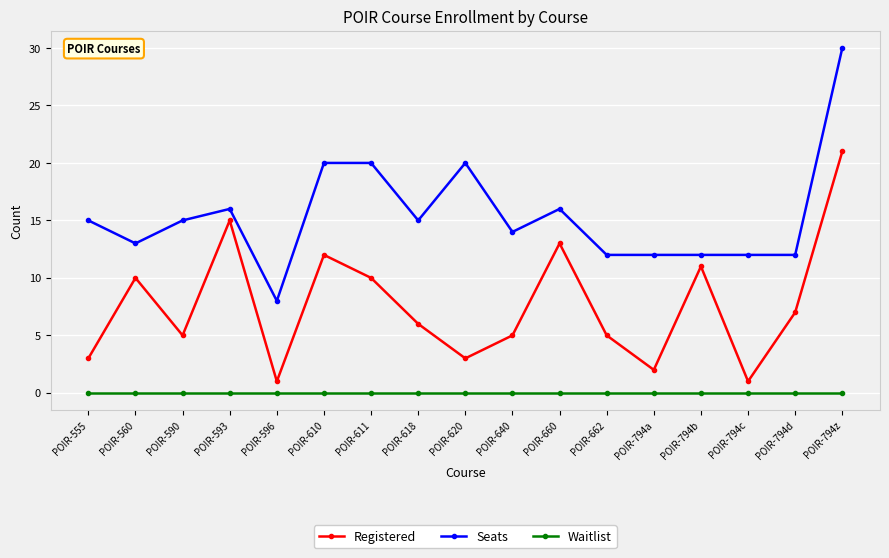

True or false: Seats has a value of 20 at POIR-610.

True